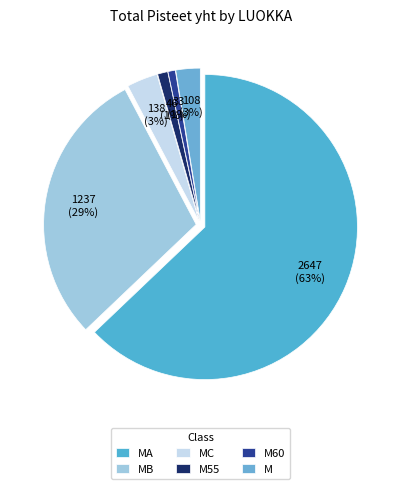

How many segments does this pie chart have?

6